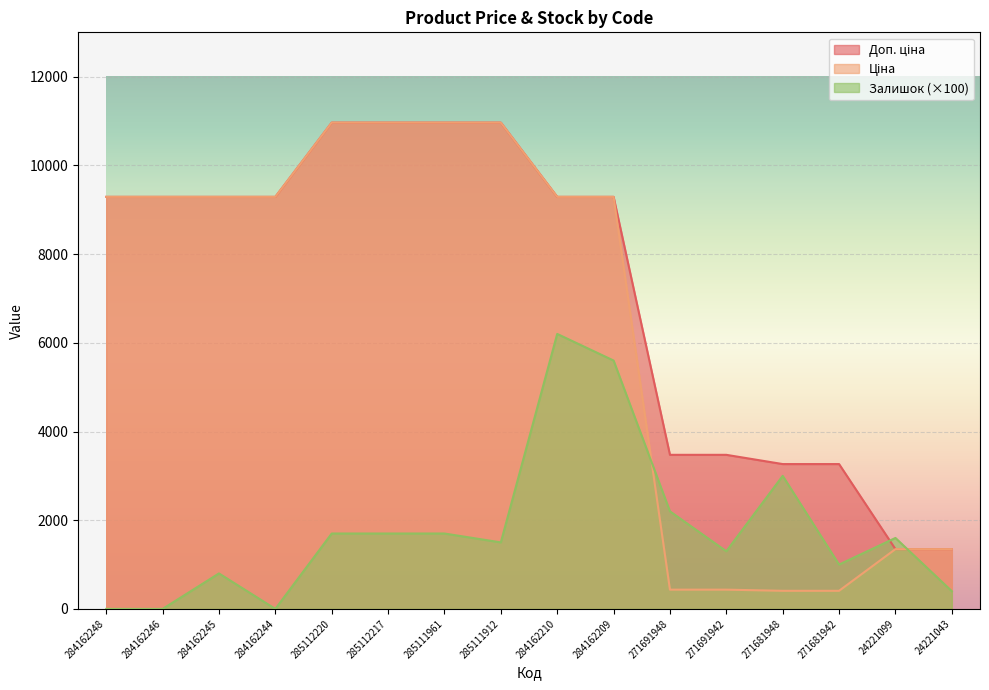

What is the value of the Ціна point at the 4th from the left?

9290.5